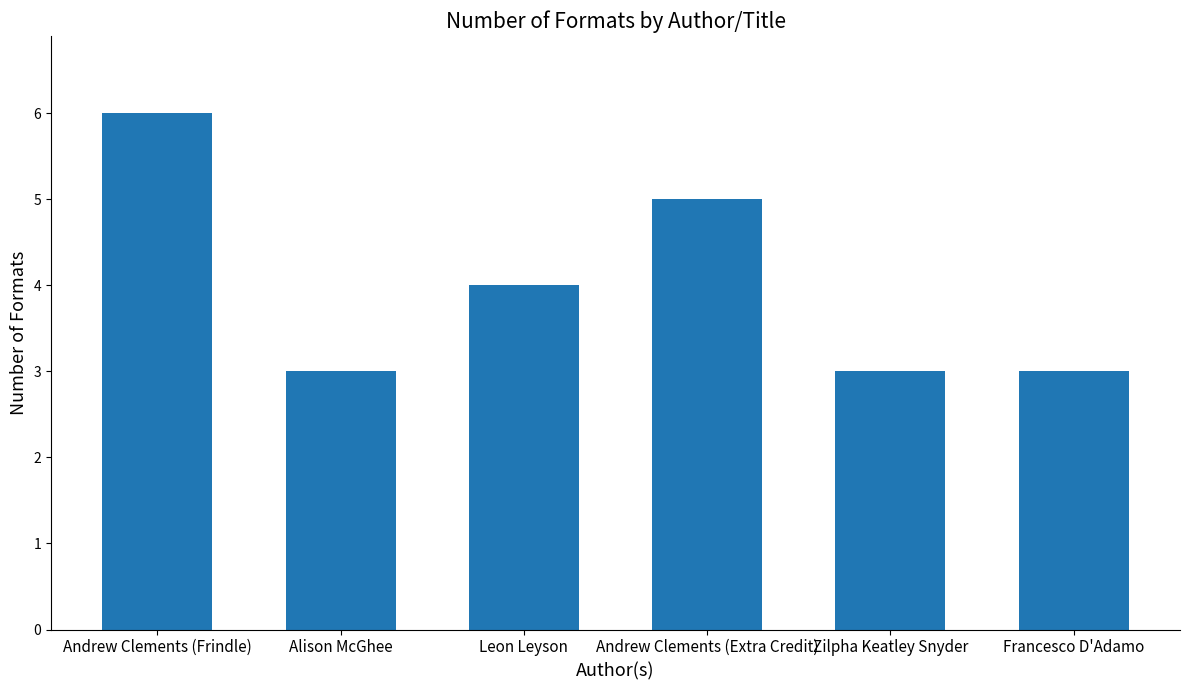

Are the bars grouped side by side (vs. stacked)?

No